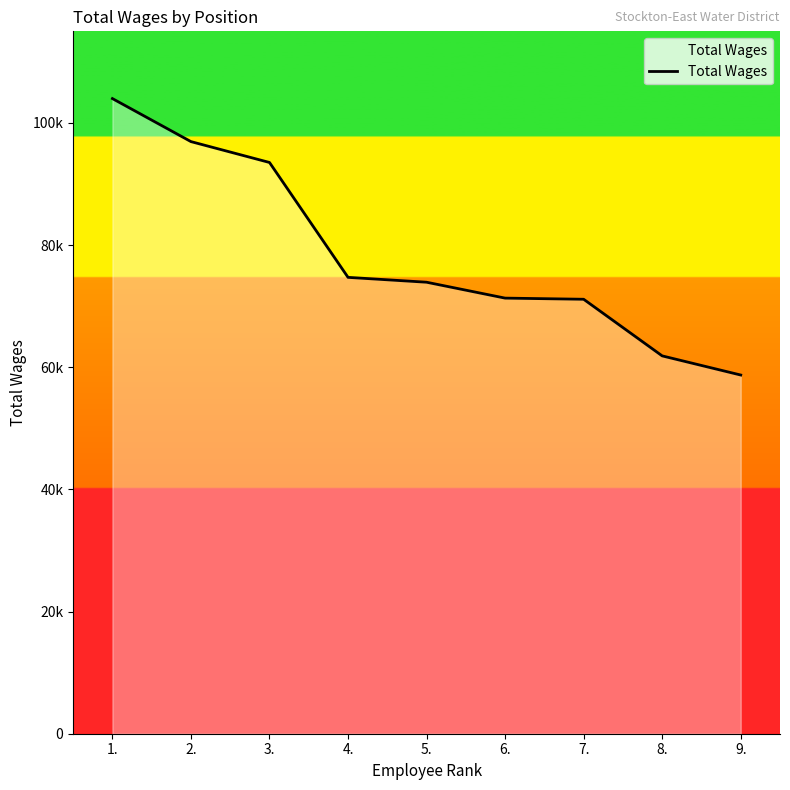

Does the chart display data point markers on the line(s)?

No